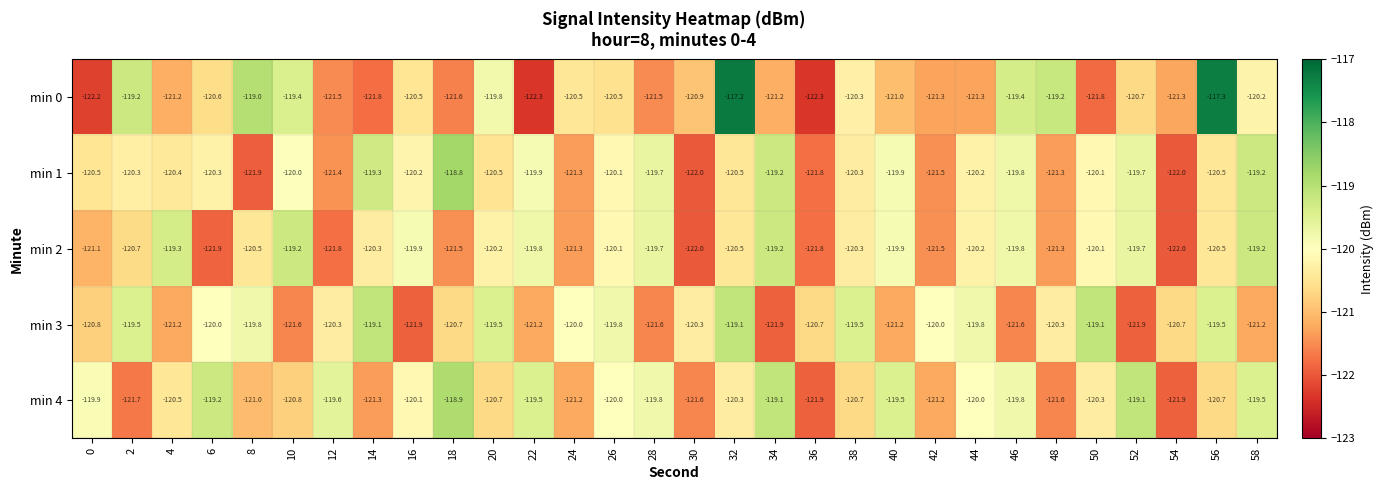

At which category is the sum across all series the highest?

32